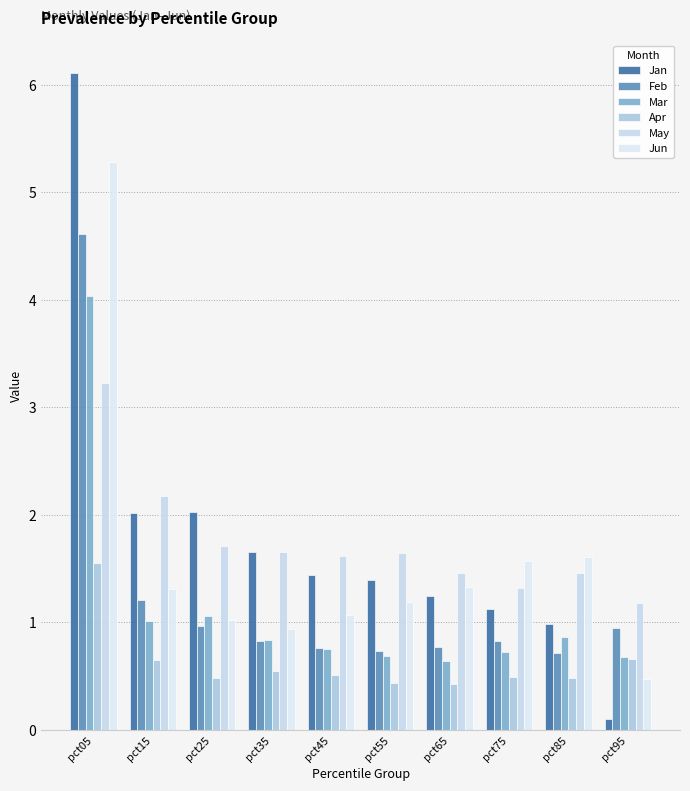

How many data points does each series have?

10